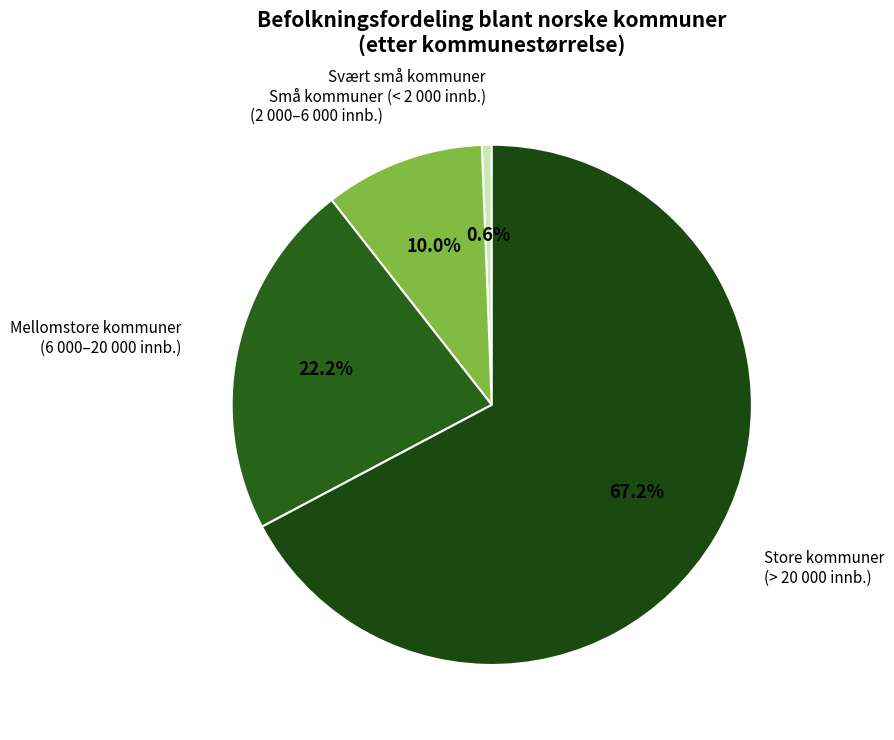

How many segments does this pie chart have?

4